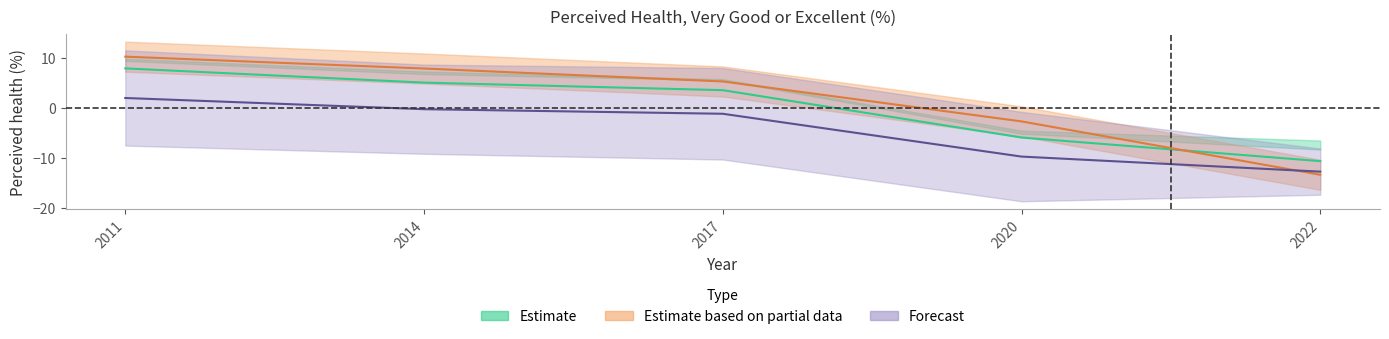

Is the value of Moncton and South-East Area at 2014 greater than the value of New Brunswick at 2014?

No